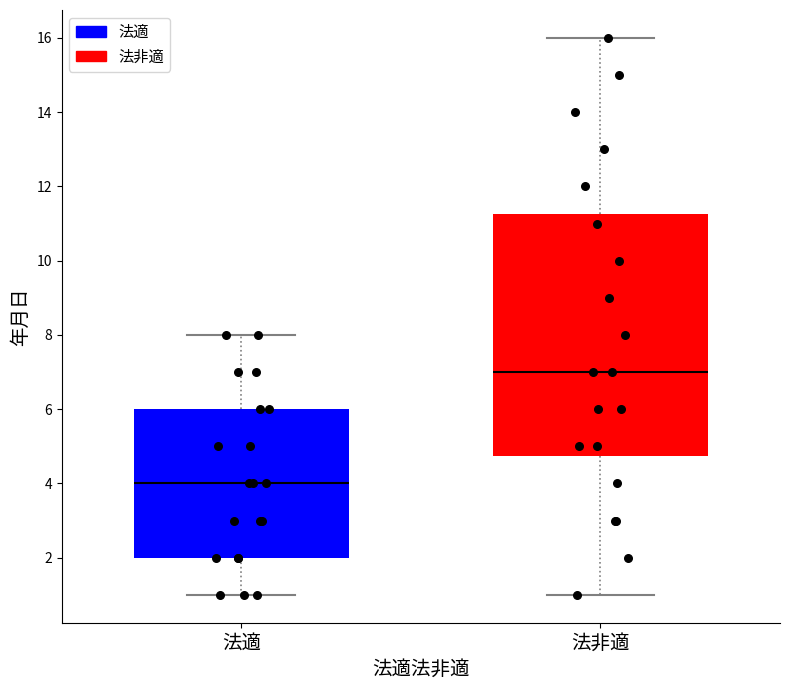

Reading left to right, transcribe this box plot: for each box, give where its median line is, the range the box spans, and where its two whiskers end, as read against the y-axis. The values are not printed on the chart, so give them approximately, as read against the axis.

法適: median 4.0, box 2.0 to 6.0, whiskers 1.0 to 8.0
法非適: median 7.0, box 4.8 to 11.2, whiskers 1.0 to 16.0